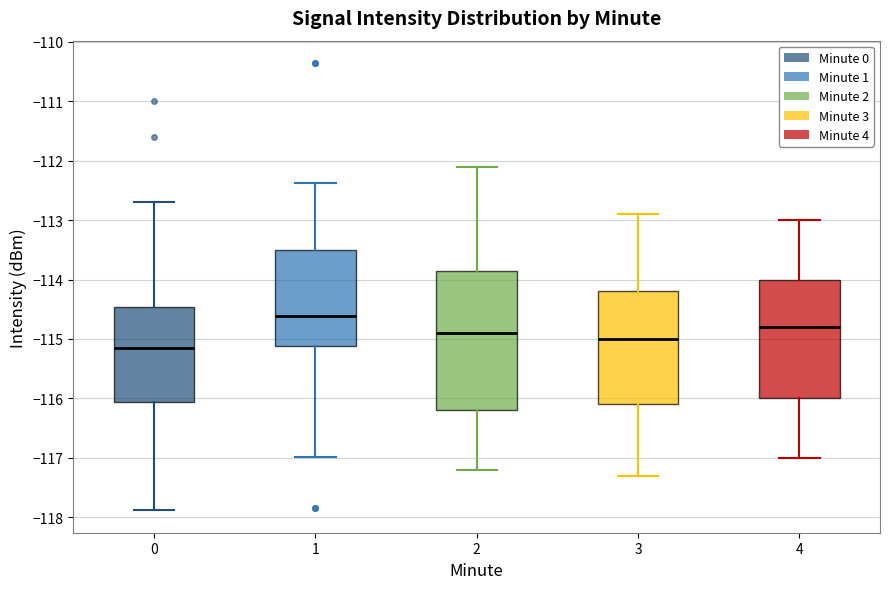

Where does the lower whisker of the box at x = 3 end on the y-axis? The values are not printed on the chart, so give them approximately, as read against the axis.

-117.3